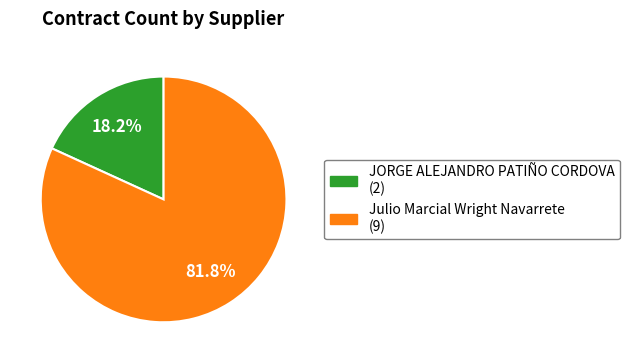

What percentage is the Julio Marcial Wright Navarrete slice, to the nearest percent?

82%